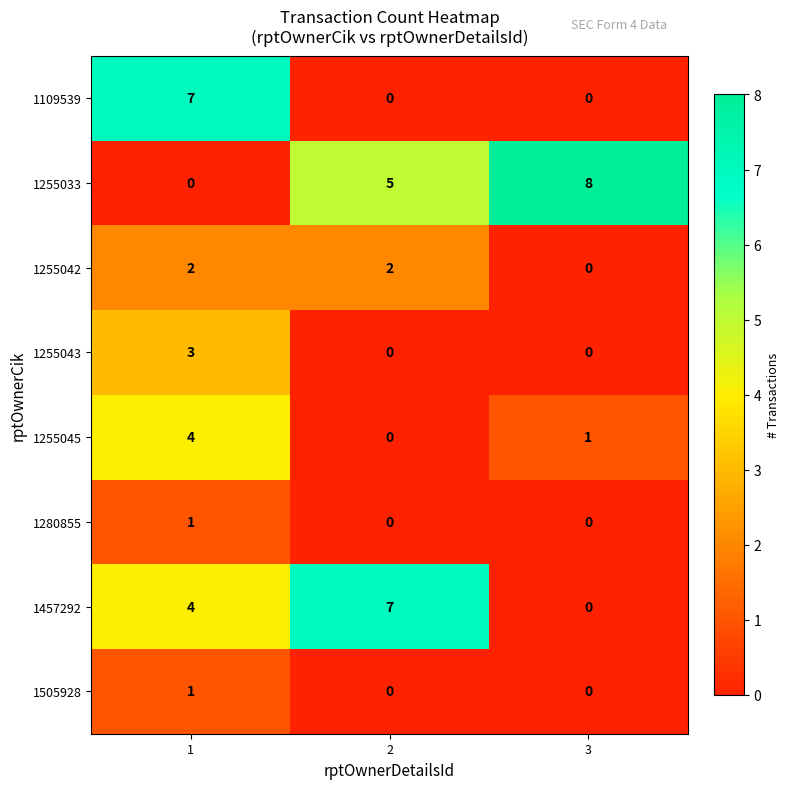

What is the difference between the highest and lowest values at 1?

7